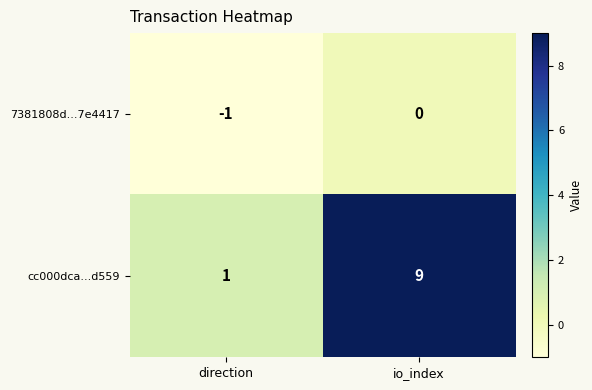

List the series in order of their peak value, highest first.

cc000dca...d559, 7381808d...7e4417